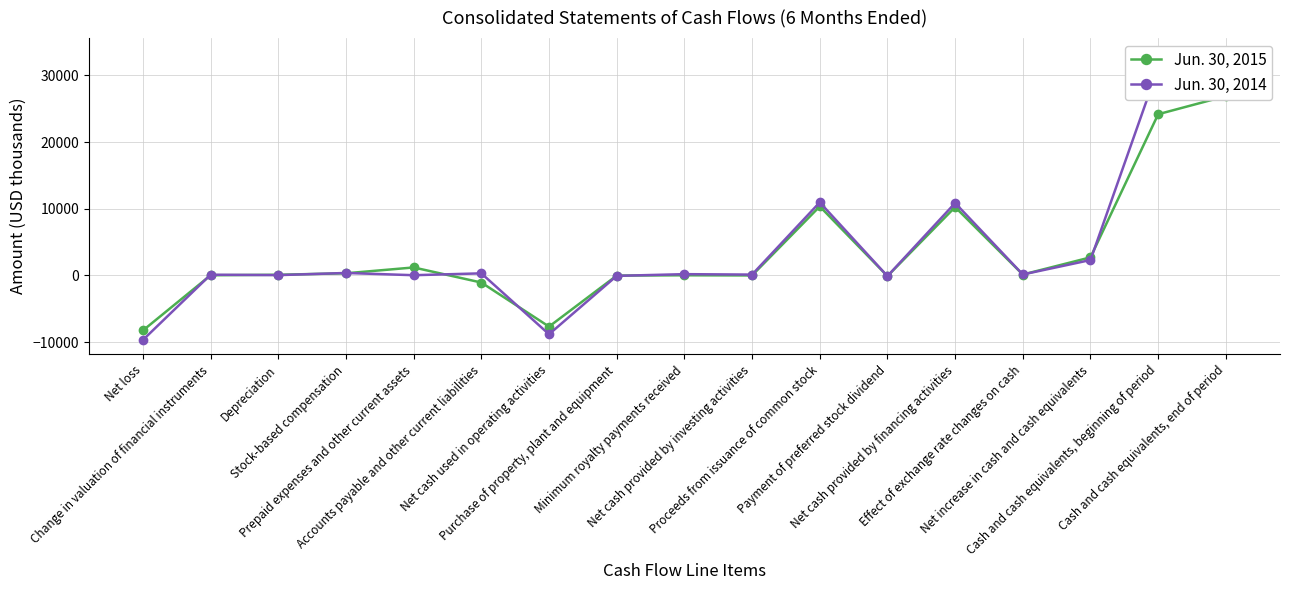

What is the value of the Jun. 30, 2014 point at the 11th from the left?

10965